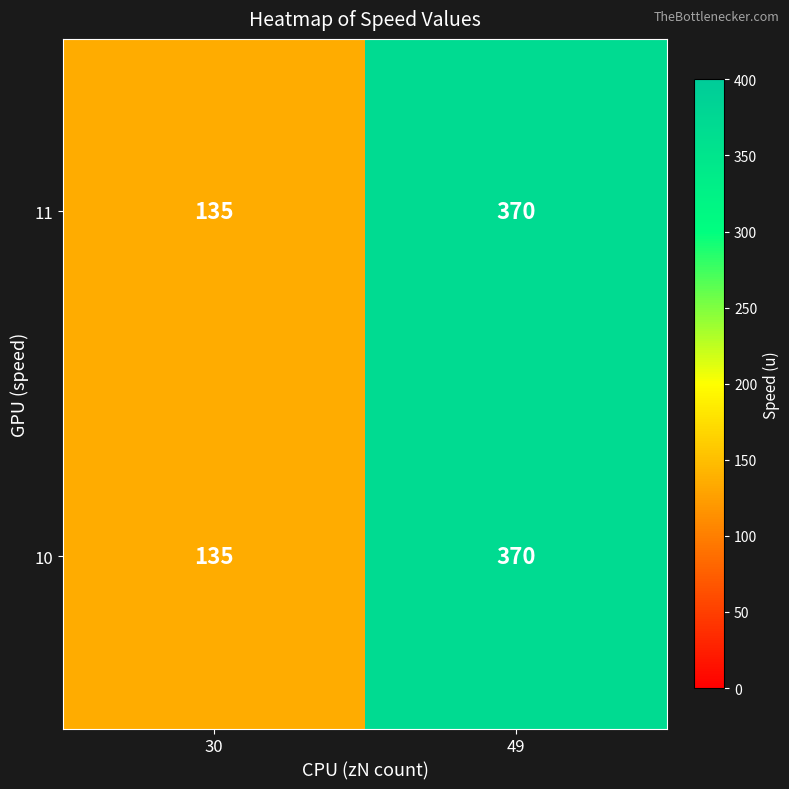

What is the sum of the 11 values at 49 and 30?

505